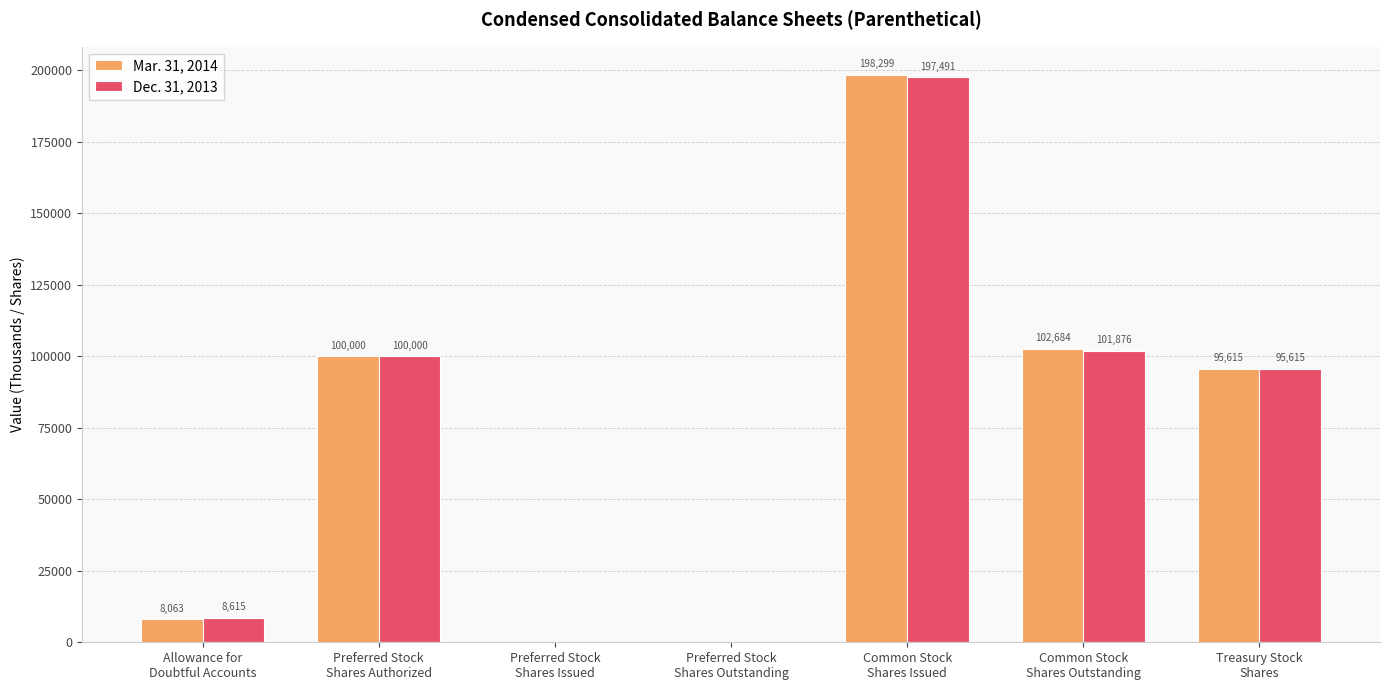

How many values in Dec. 31, 2013 are above zero?

5